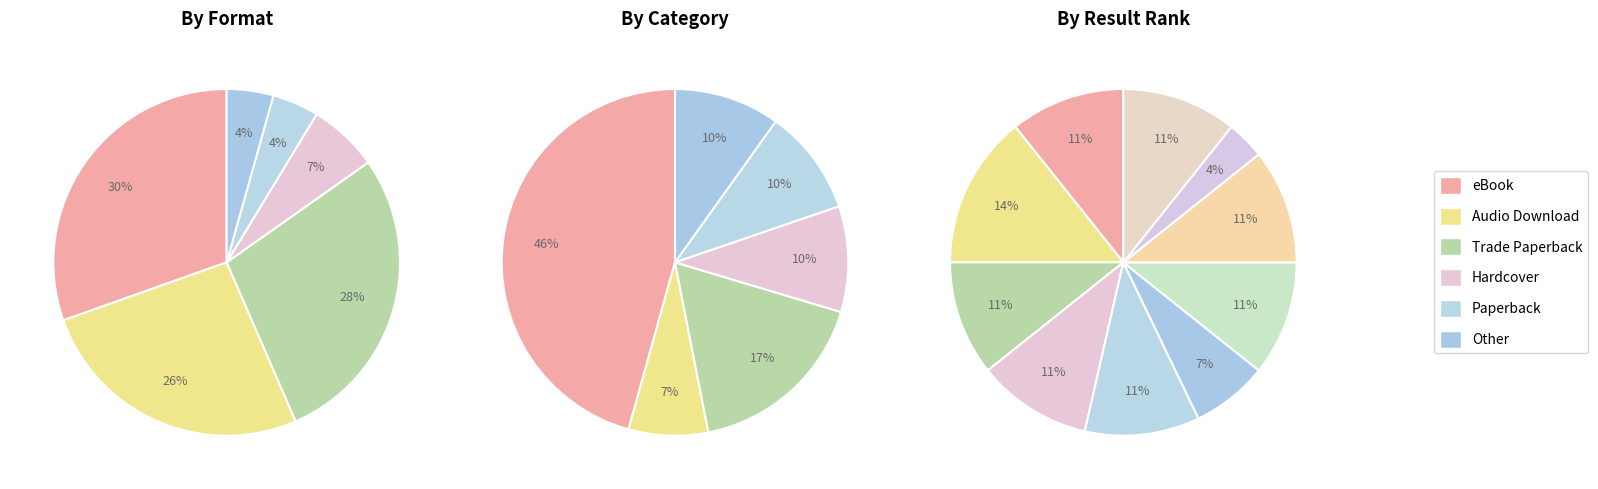

To the nearest percent, what is the difference between the Book of Bones and Furies slice percentages?

3%